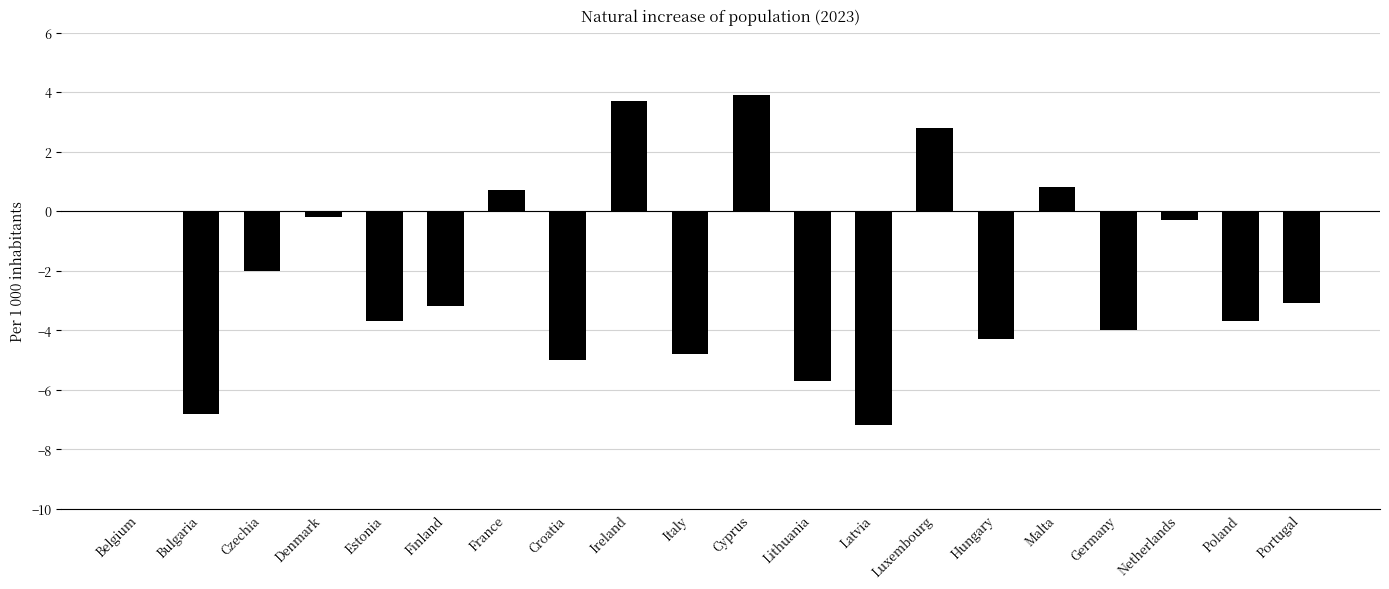

Are the bars horizontal?

No